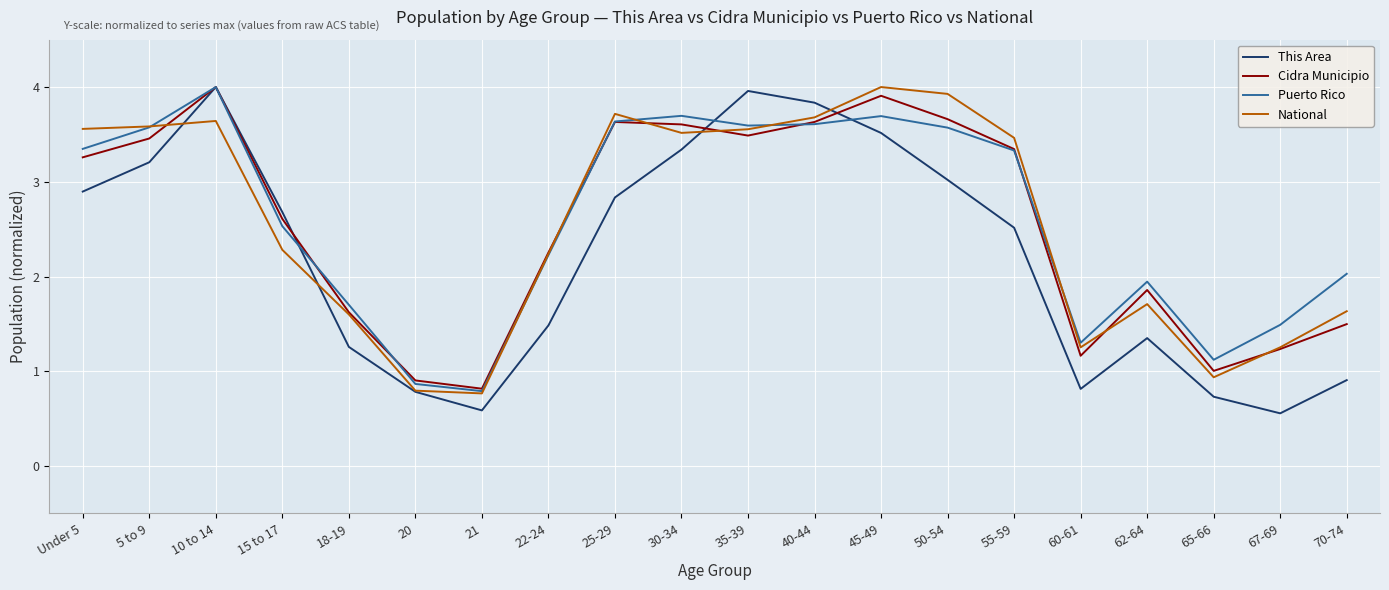

Reading right to left, list all the values displayed in this chart.

This Area: 0.9	0.6	0.7	1.4	0.8	2.5	3.0	3.5	3.8	4.0	3.3	2.8	1.5	0.6	0.8	1.3	2.7	4.0	3.2	2.9
Cidra Municipio: 1.5	1.2	1.0	1.9	1.2	3.3	3.7	3.9	3.6	3.5	3.6	3.6	2.3	0.8	0.9	1.6	2.6	4.0	3.5	3.3
Puerto Rico: 2.0	1.5	1.1	1.9	1.3	3.3	3.6	3.7	3.6	3.6	3.7	3.6	2.2	0.8	0.9	1.7	2.5	4.0	3.6	3.3
National: 1.6	1.3	0.9	1.7	1.3	3.5	3.9	4.0	3.7	3.6	3.5	3.7	2.2	0.8	0.8	1.6	2.3	3.6	3.6	3.6